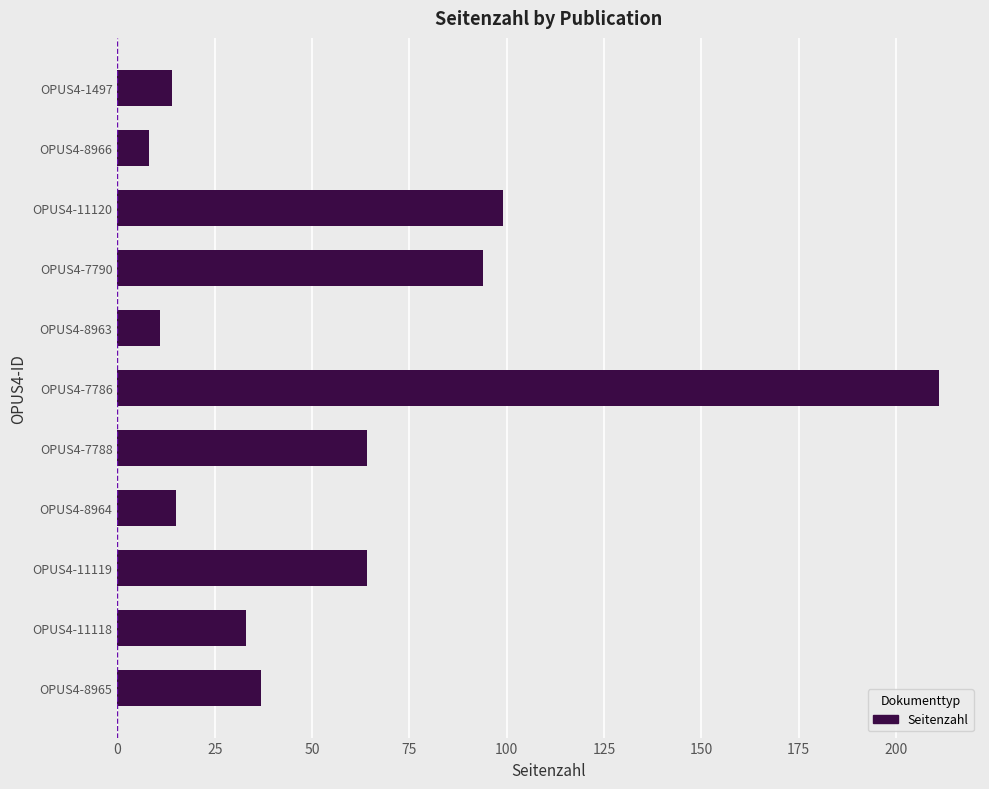

Between OPUS4-8966 and OPUS4-11119, which is larger?

OPUS4-11119